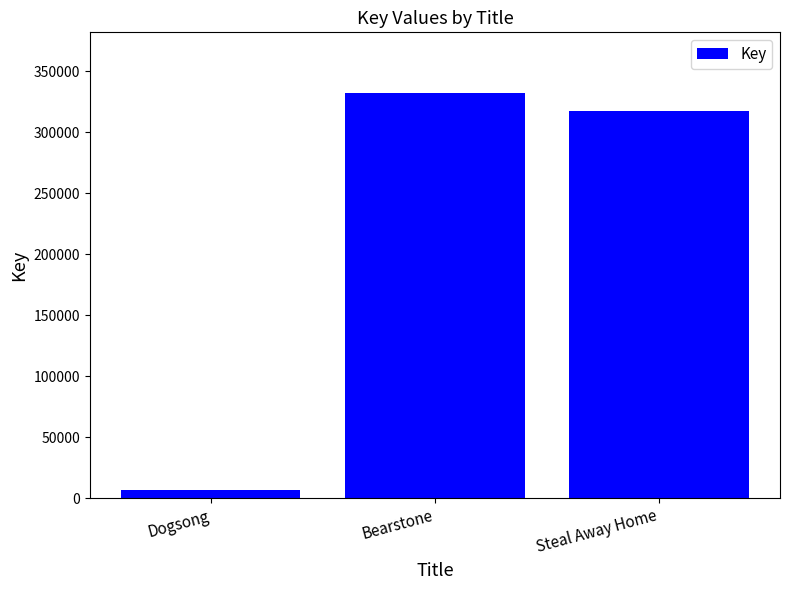

Read the value at Dogsong.

6574